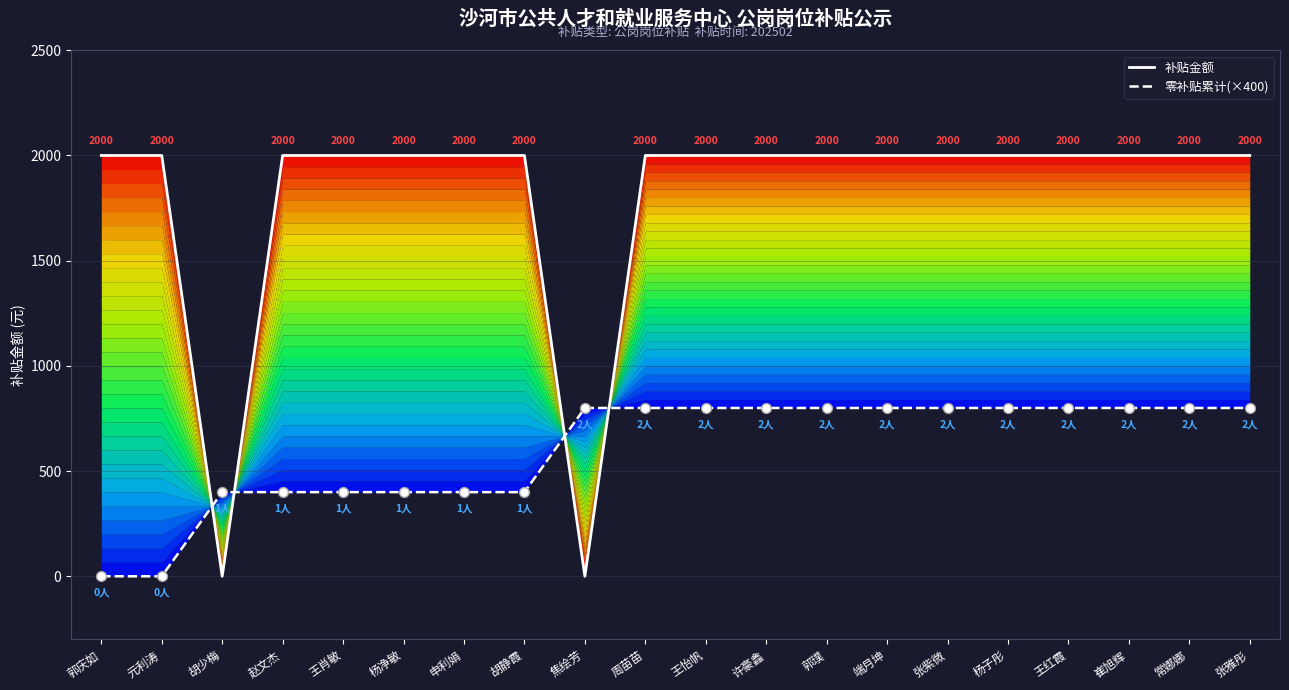

Which series has the widest spread of Y values?

补贴金额